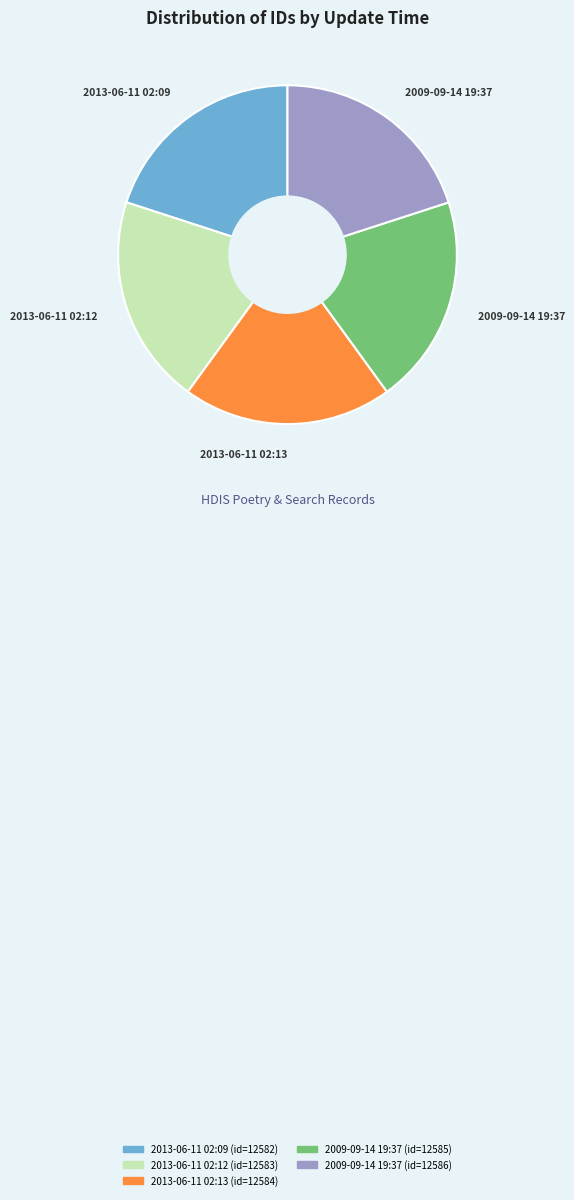

Is there a majority slice in this chart?

No